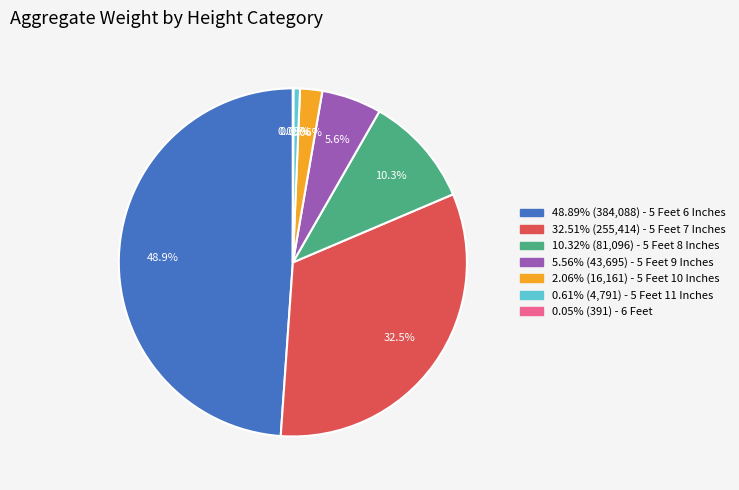

Is there any slice that represents more than half of the pie?

No